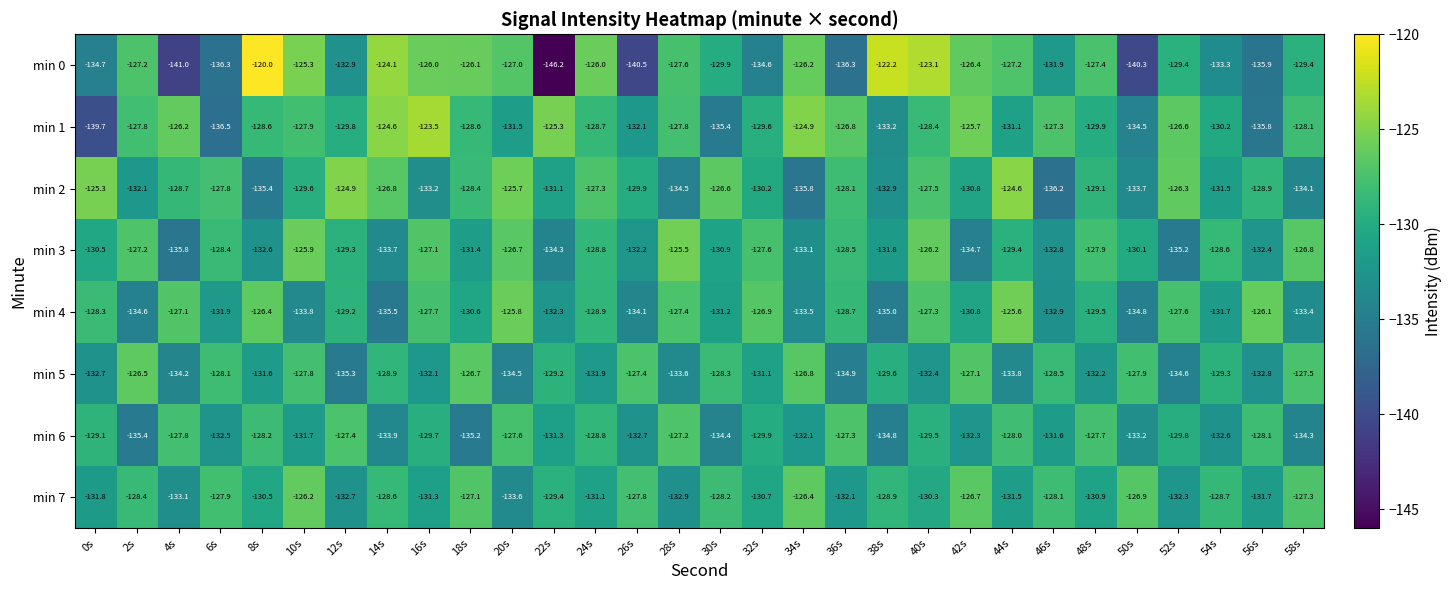

Rank the series at 36s from lowest to highest value.

min 0, min 5, min 7, min 4, min 3, min 2, min 6, min 1